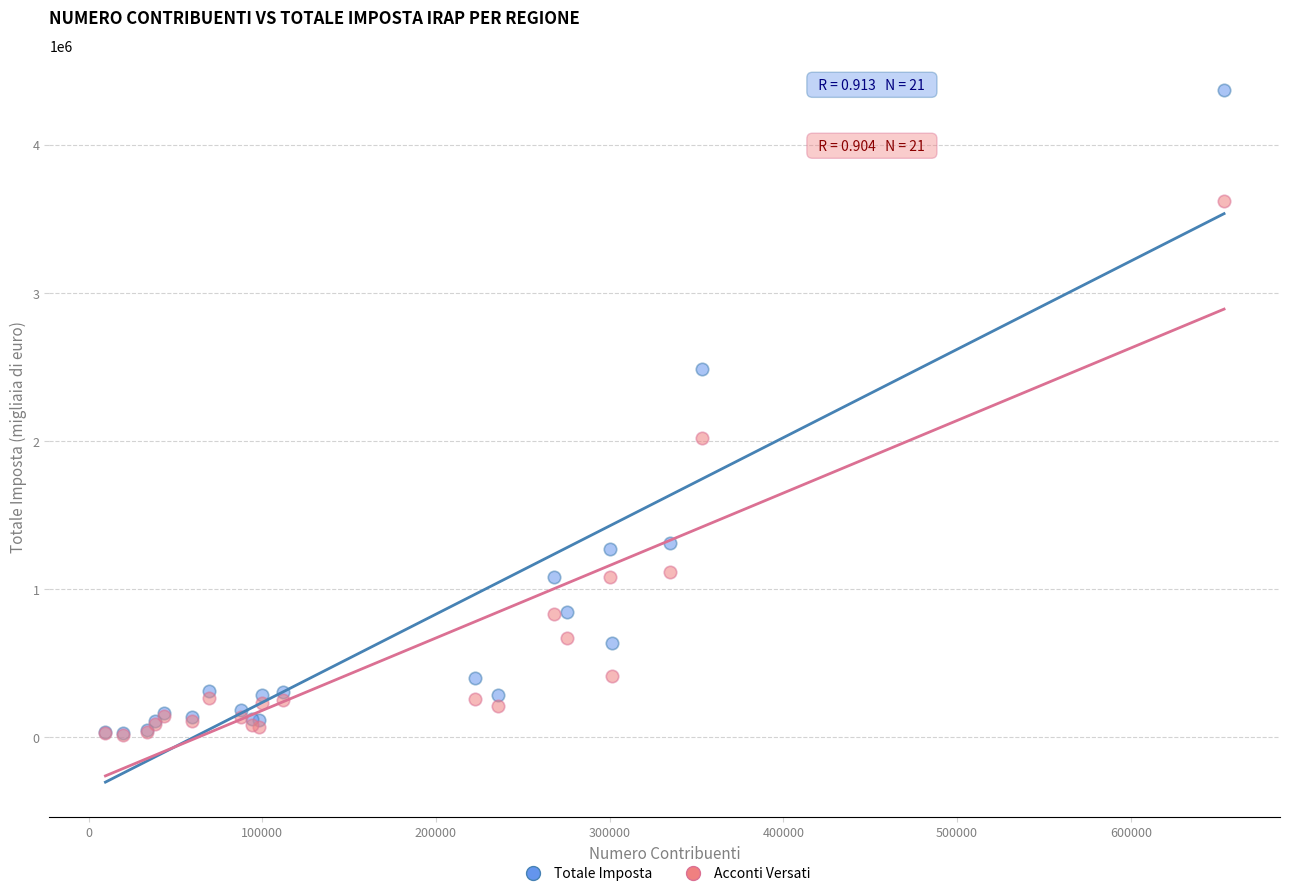

In the Totale Imposta series, what Y value is closest to 2197869?

2485323